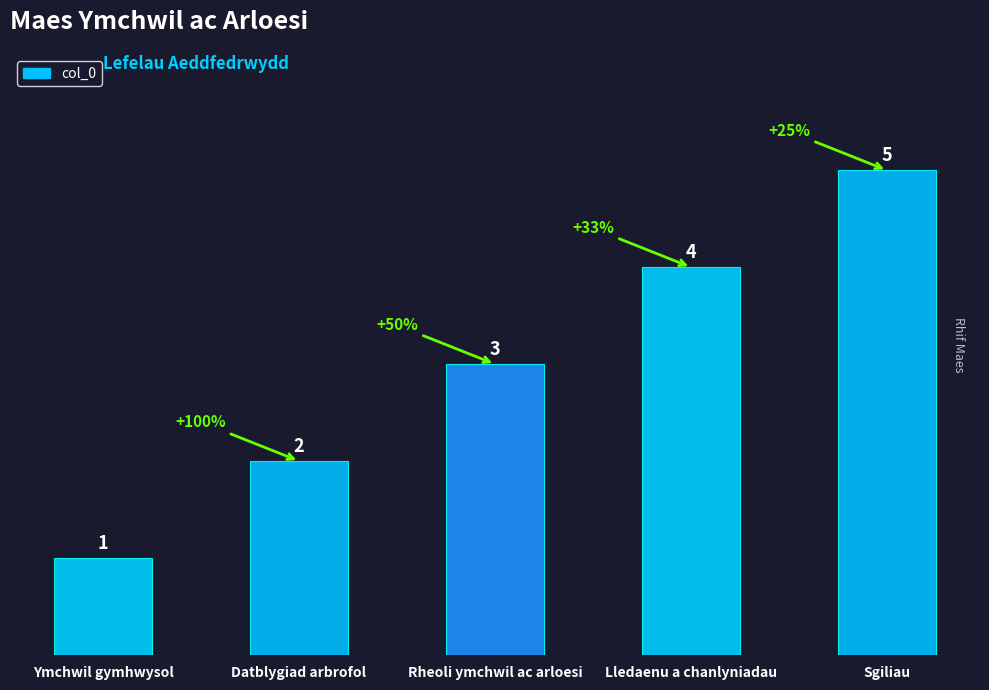

The chart shows a value of 2 at Sgiliau. True or false?

False